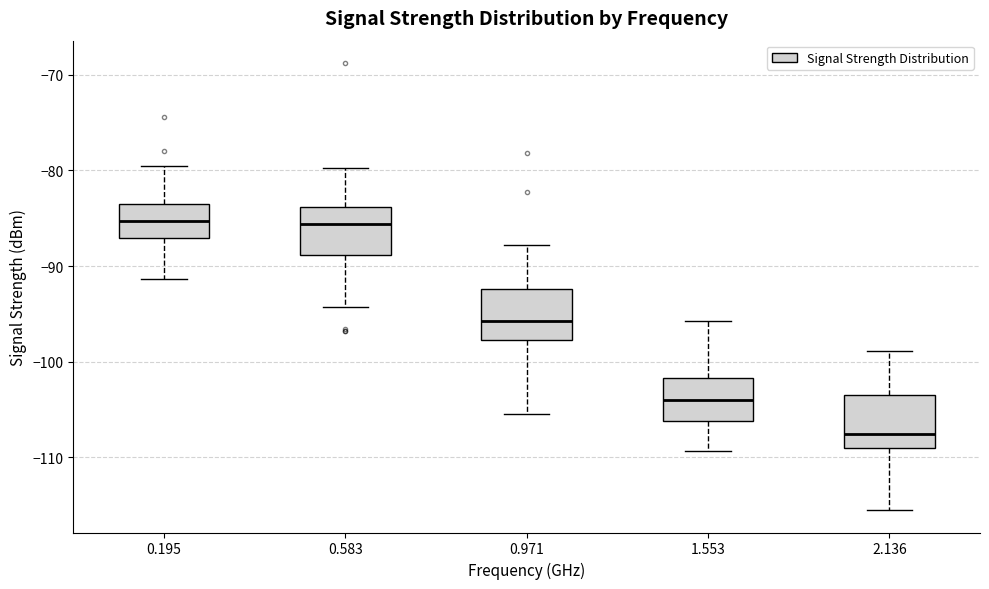

Reading left to right, transcribe this box plot: for each box, give where its median line is, the range the box spans, and where its two whiskers end, as read against the y-axis. The values are not printed on the chart, so give them approximately, as read against the axis.

0.195: median -85, box -87 to -83, whiskers -91 to -80
0.583: median -86, box -89 to -84, whiskers -94 to -80
0.971: median -96, box -98 to -92, whiskers -105 to -88
1.553: median -104, box -106 to -102, whiskers -109 to -96
2.136: median -107, box -109 to -103, whiskers -115 to -99